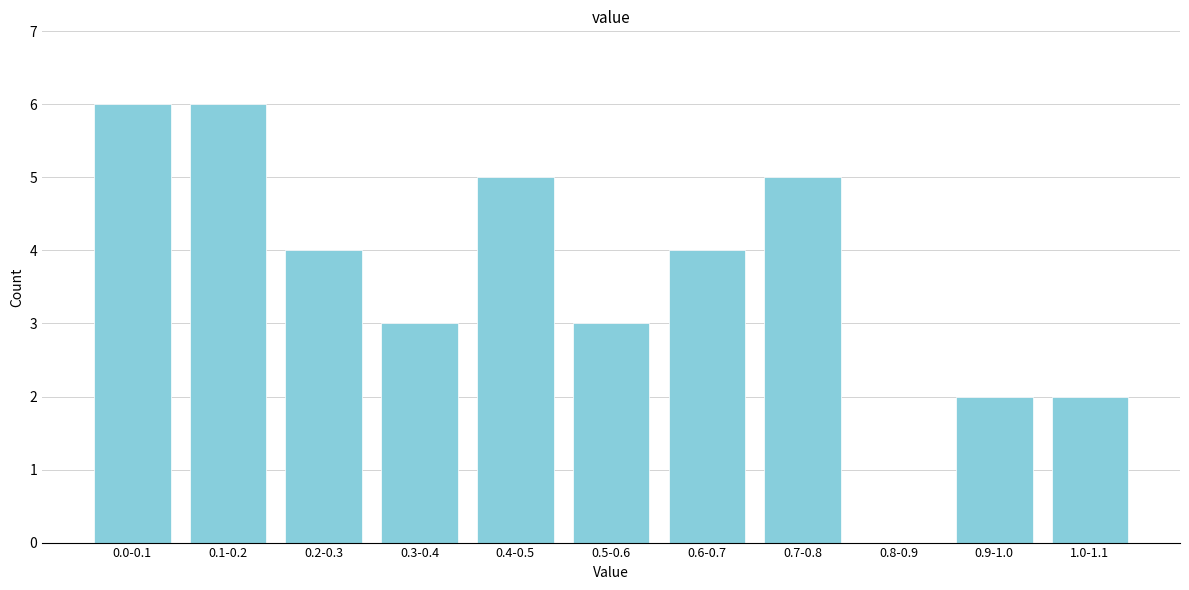

Reading left to right, what are all the values shown in this chart?

0.0-0.1=6	0.1-0.2=6	0.2-0.3=4	0.3-0.4=3	0.4-0.5=5	0.5-0.6=3	0.6-0.7=4	0.7-0.8=5	0.8-0.9=0	0.9-1.0=2	1.0-1.1=2